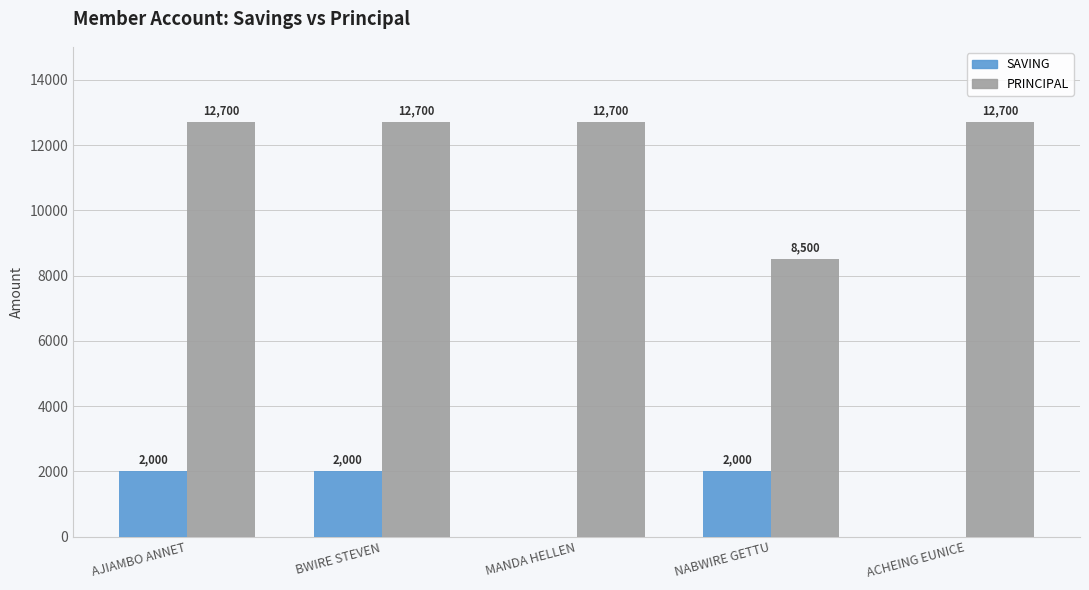

Between AJIAMBO ANNET and NABWIRE GETTU, which series saw the biggest shift?

PRINCIPAL